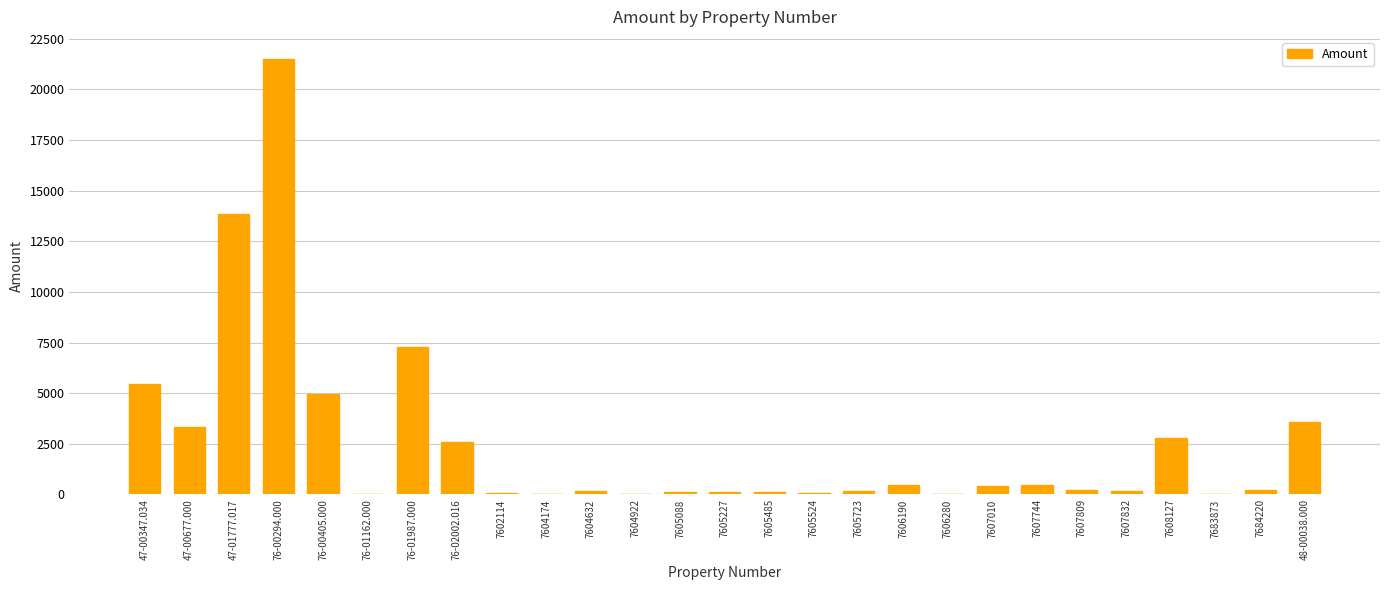

What is the sum of all values?

68313.6